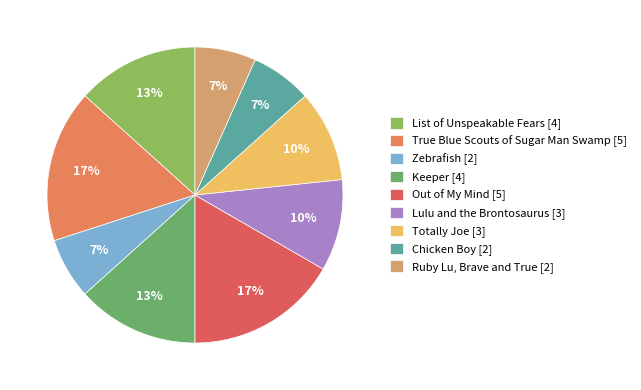

How many segments does this pie chart have?

9